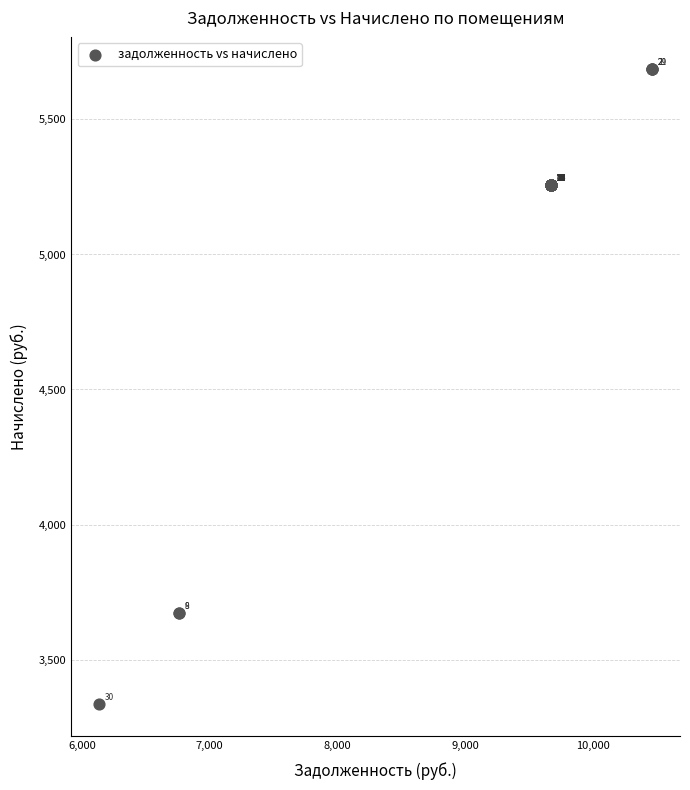

What Y value in the scatter plot is closest to 4510?

5256.0